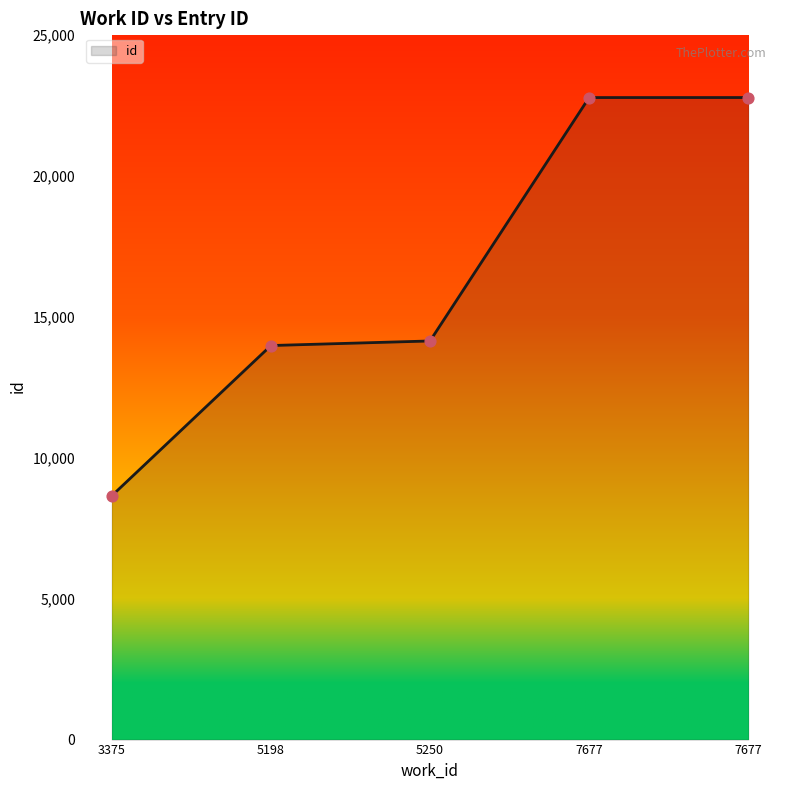

What is the change in value from 3375 to 5250?

+5490